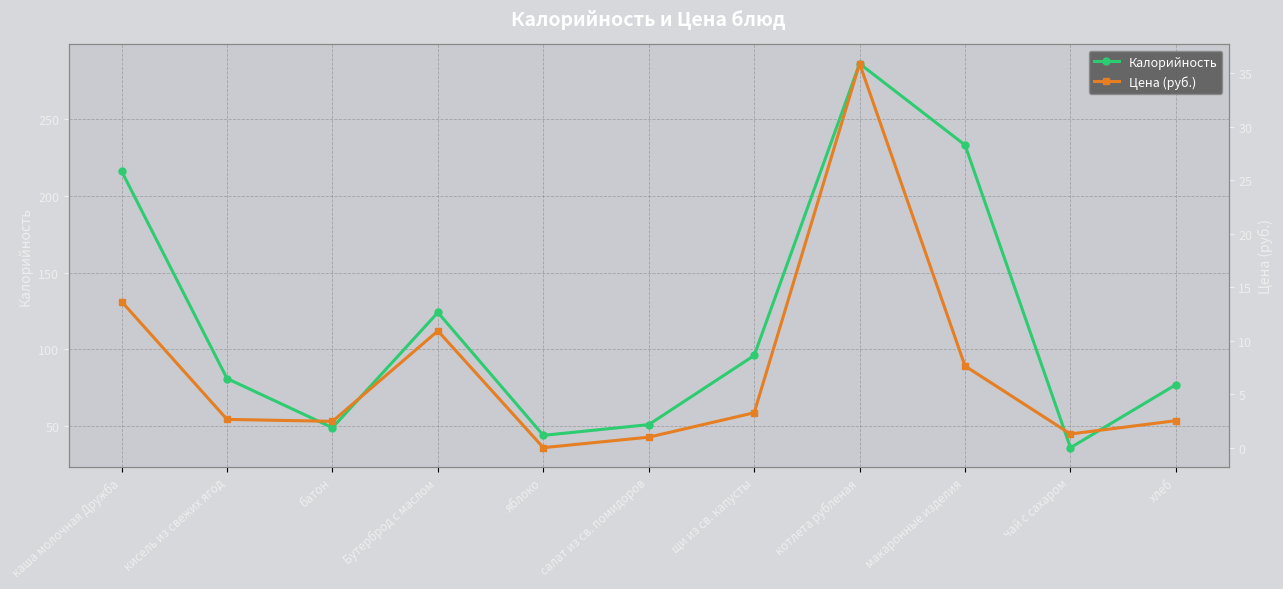

How many distinct data groups are displayed?

2